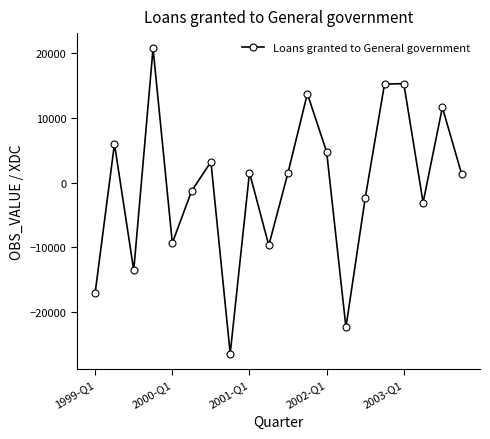

What is the average value?

-515.2